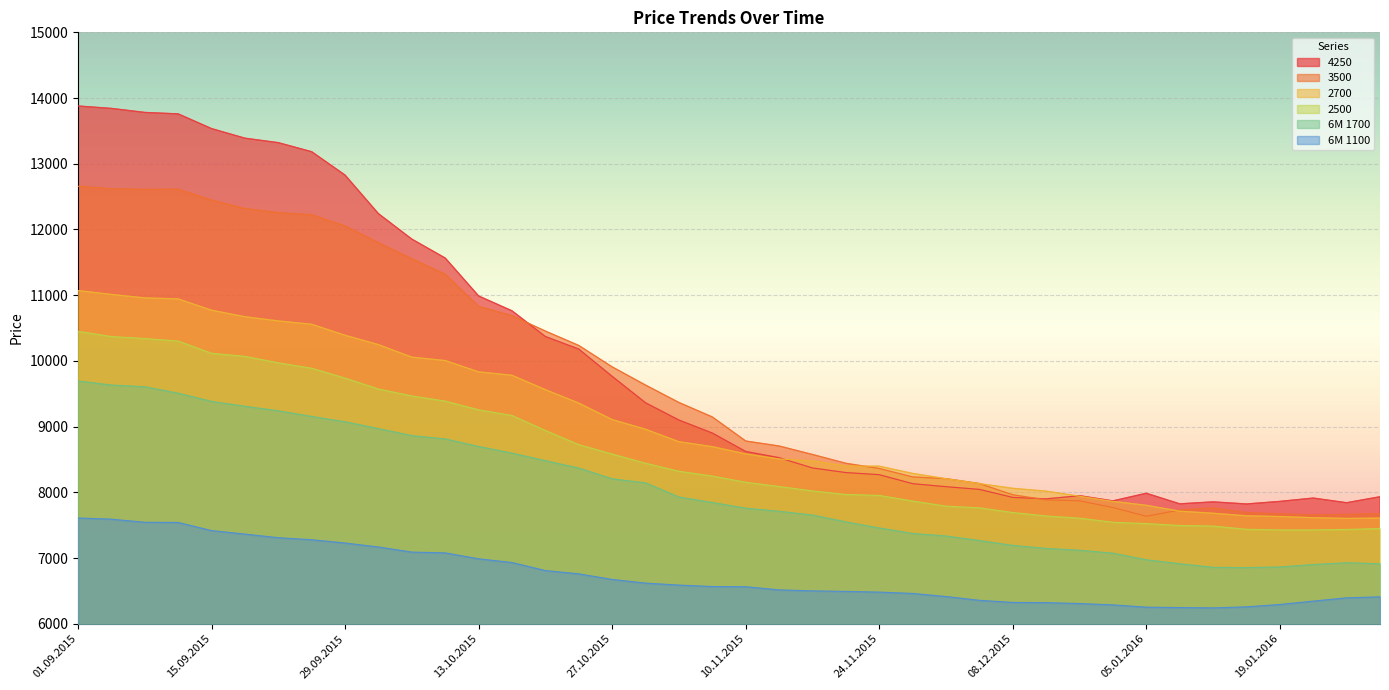

How many lines are shown in the chart?

6